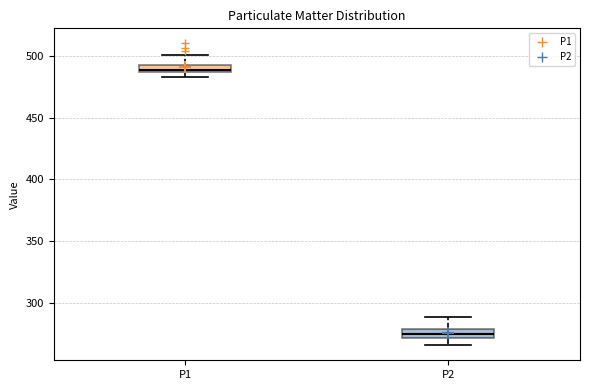

Where does the upper whisker of the box for P2 end on the y-axis? The values are not printed on the chart, so give them approximately, as read against the axis.

290